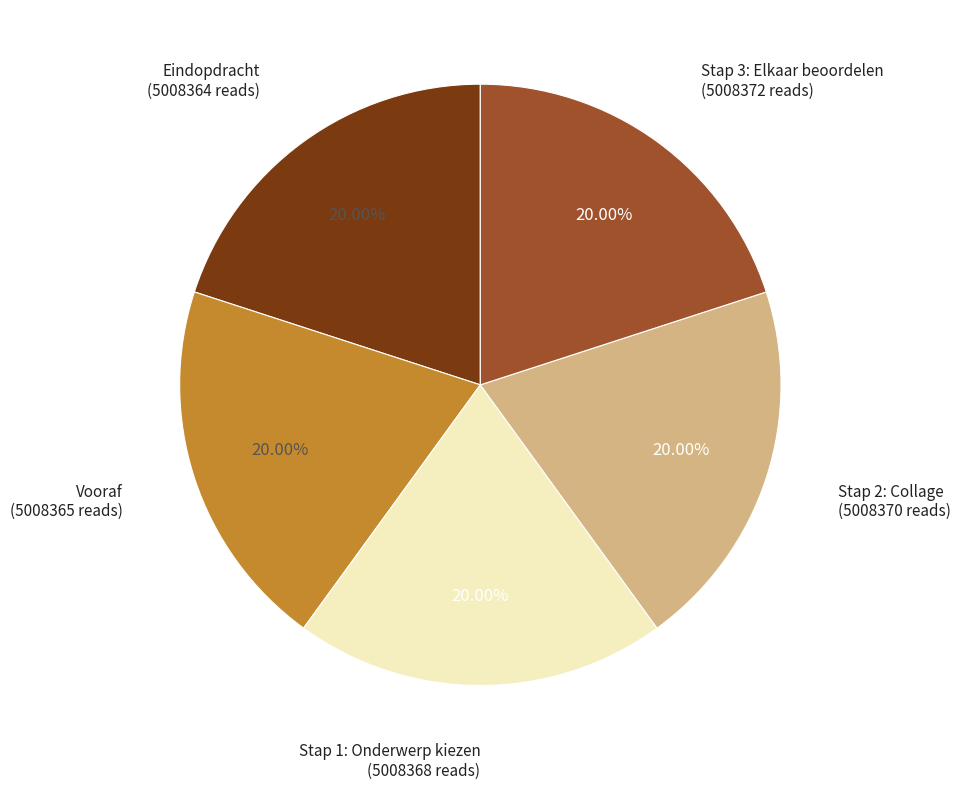

Is there a majority slice in this chart?

No